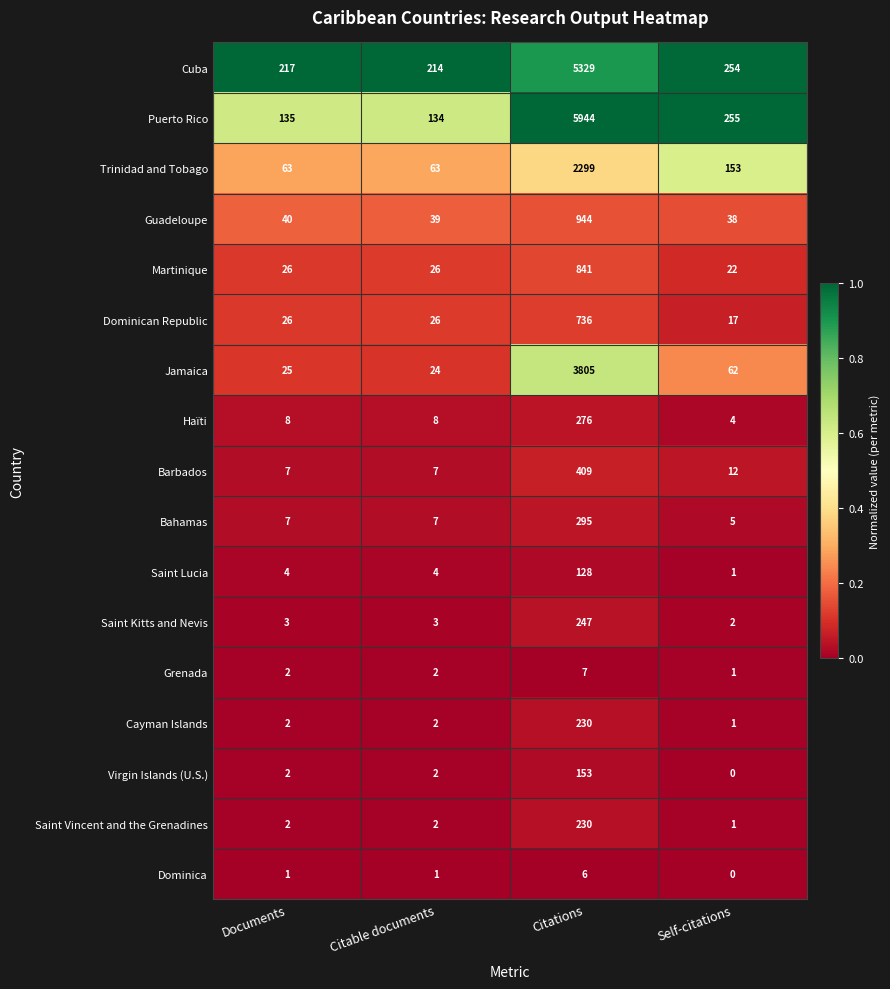

Which series has the largest total across all categories?

Puerto Rico